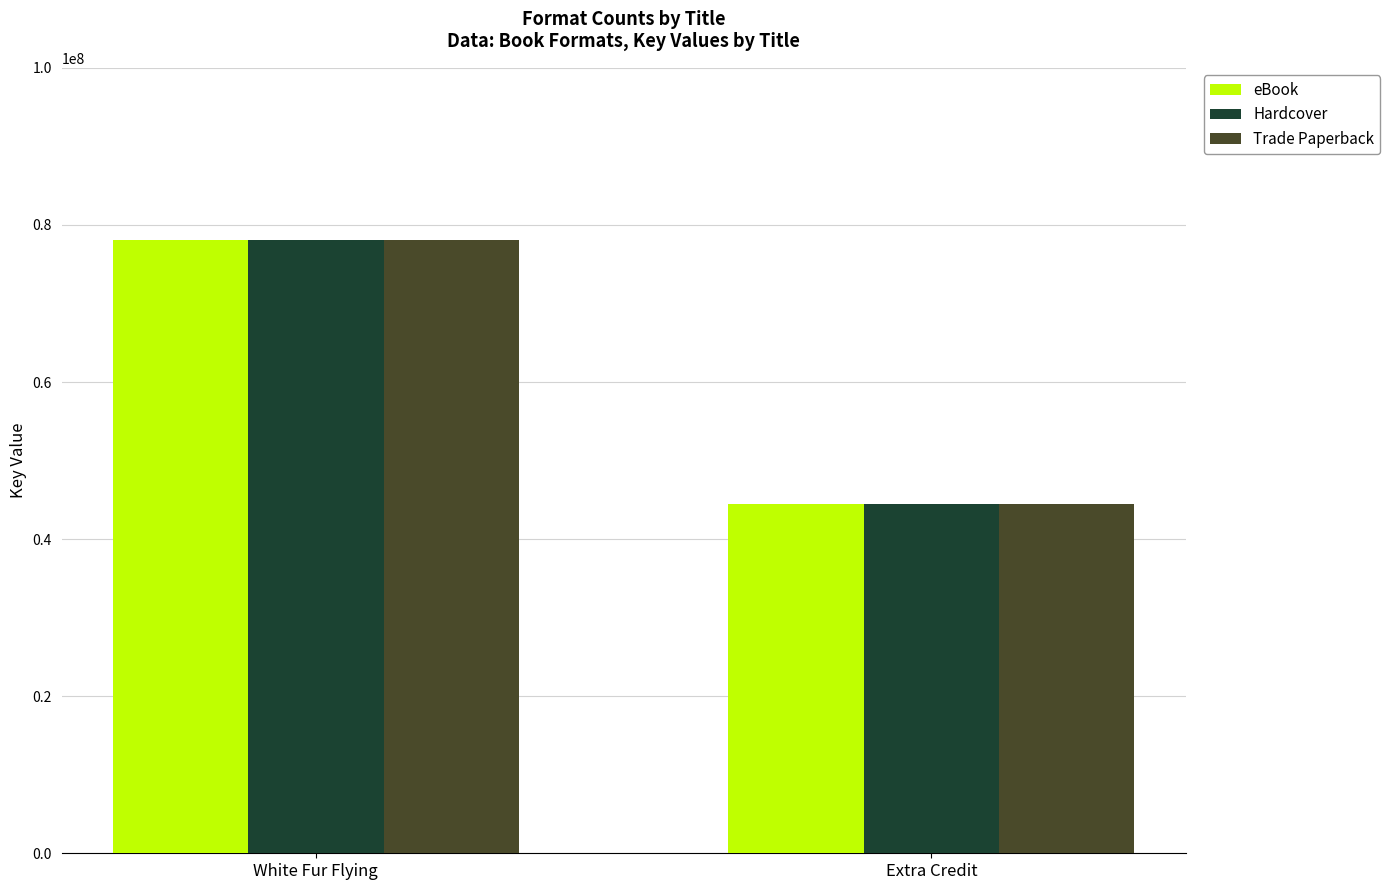

What is the difference between the eBook values at Extra Credit and White Fur Flying?

33647191